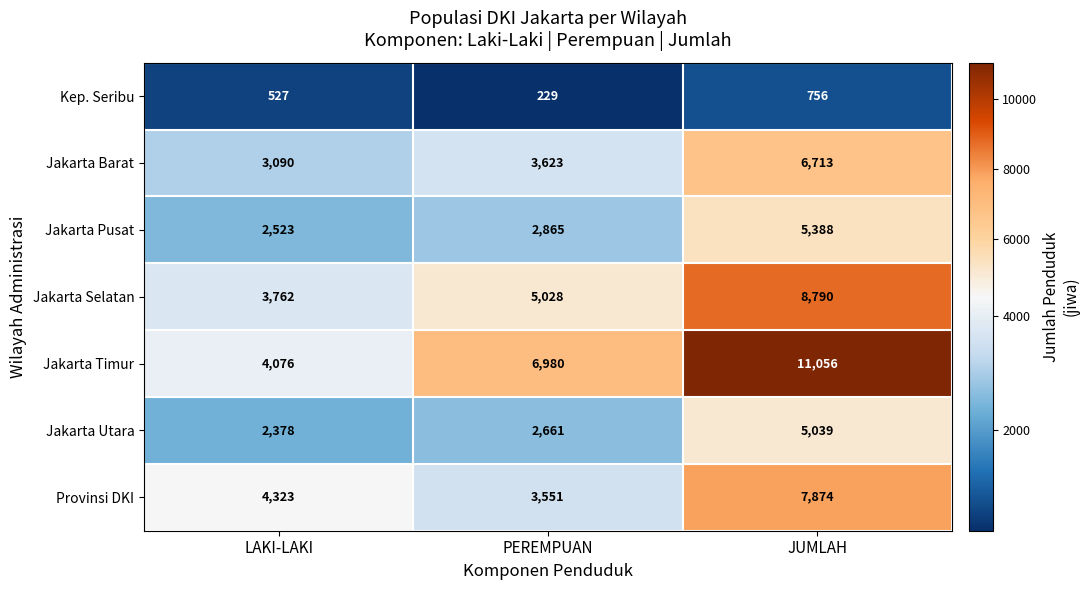

Count the number of data series in this chart.

7